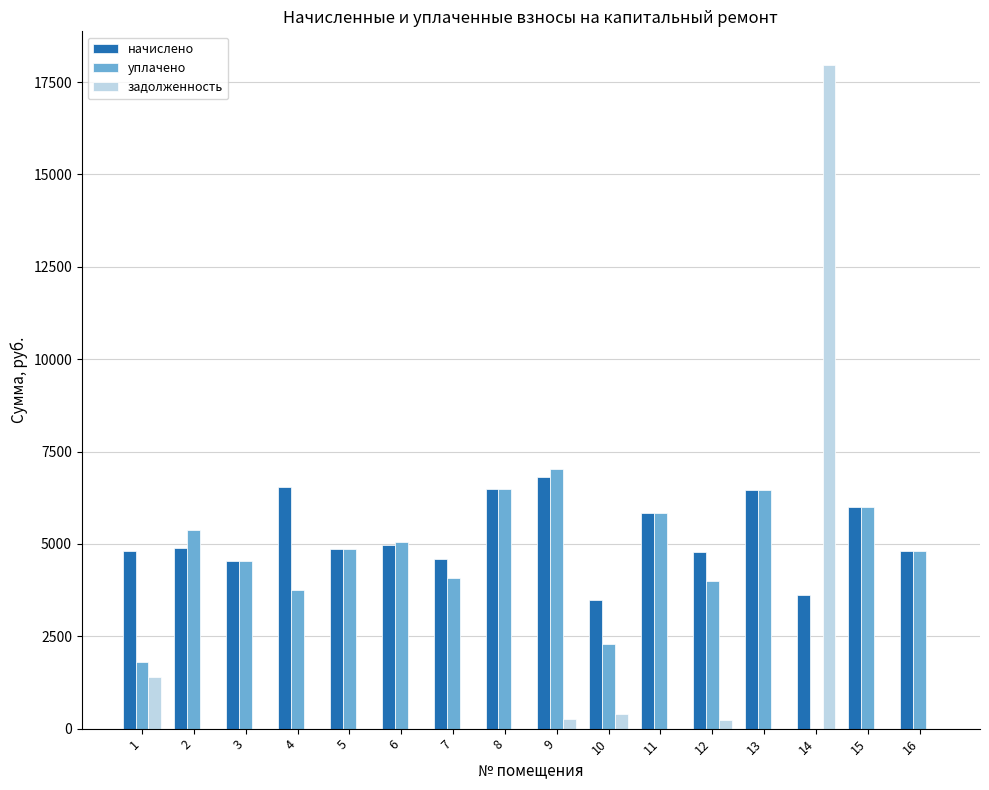

What is the total value across all series at 13?

12892.0